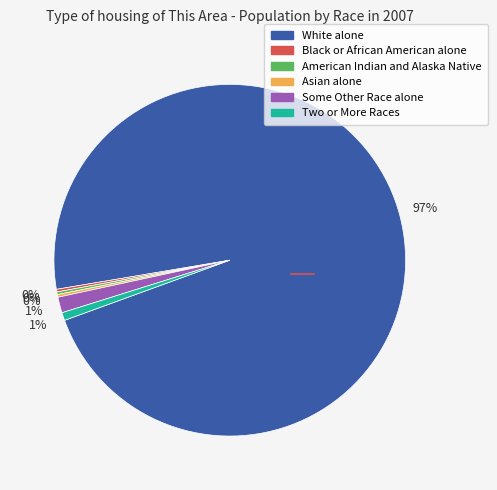

What is the largest slice in the pie chart?

White alone